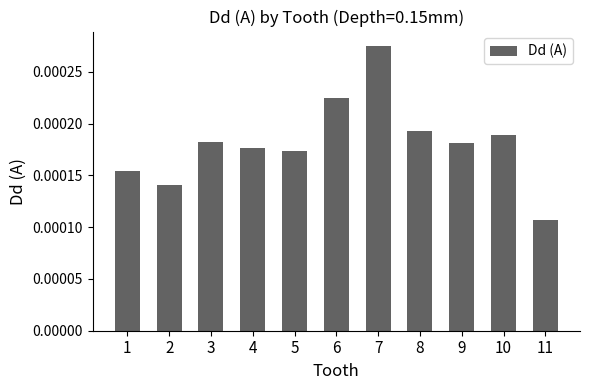

Where is the data nearest to the value 0?

11